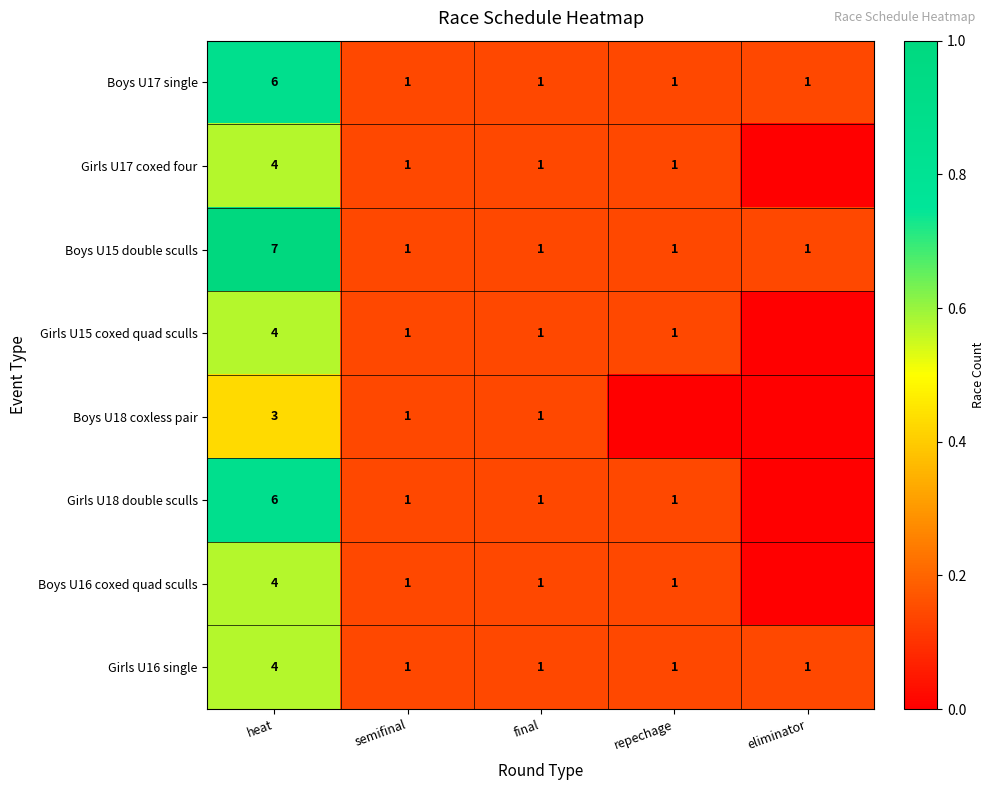

At which label does Boys U15 double sculls reach its peak?

heat